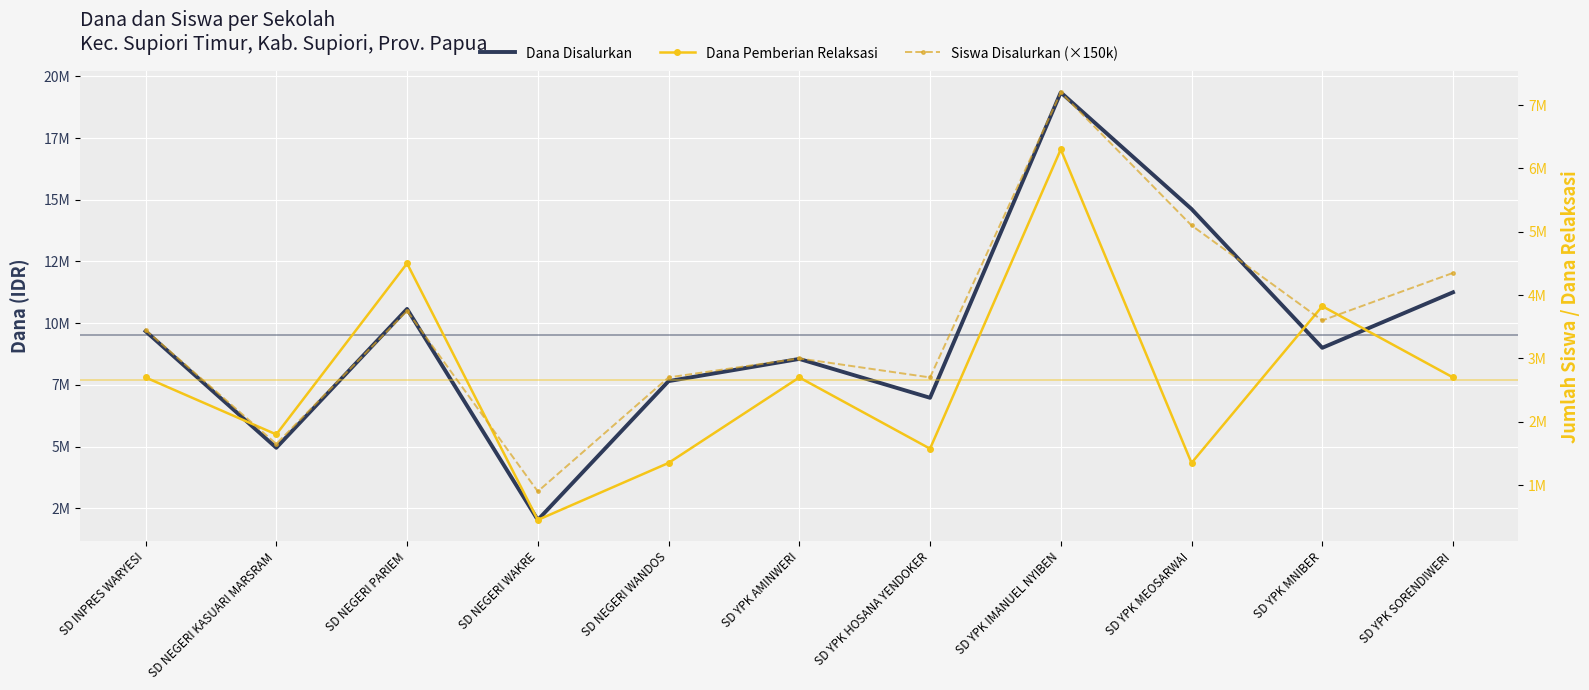

What is the sum of the Dana Disalurkan values at SD YPK MNIBER and SD INPRES WARYESI?

18675000